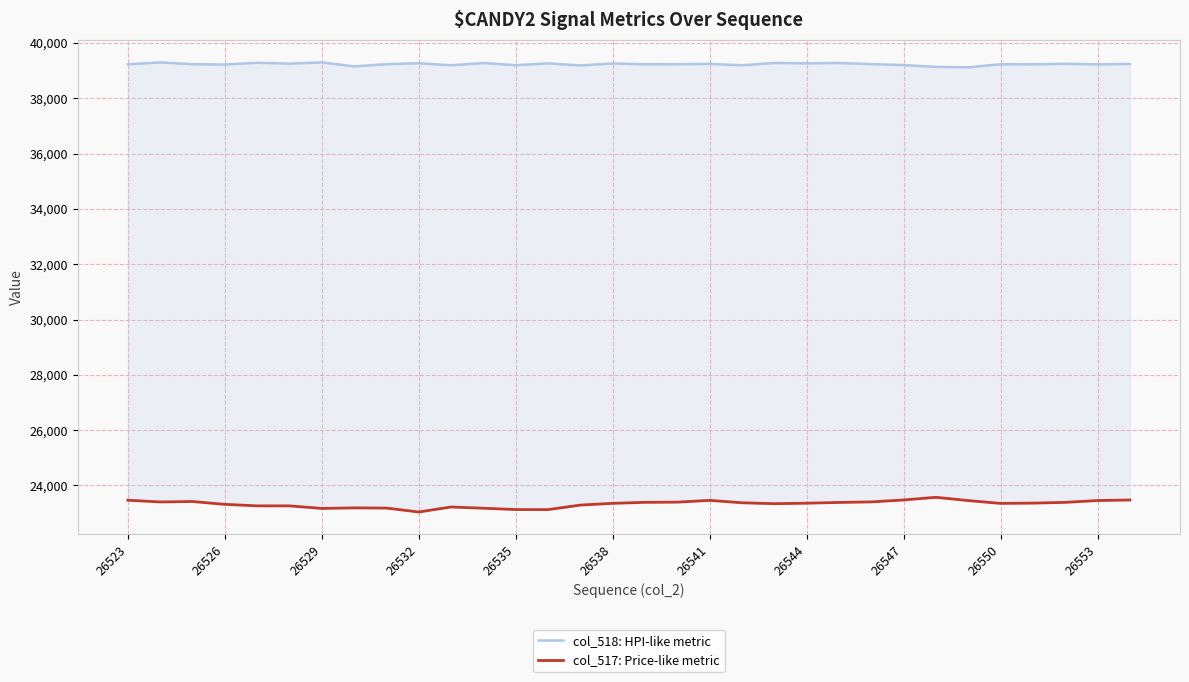

Which series has the largest total across all categories?

col_518: HPI-like metric